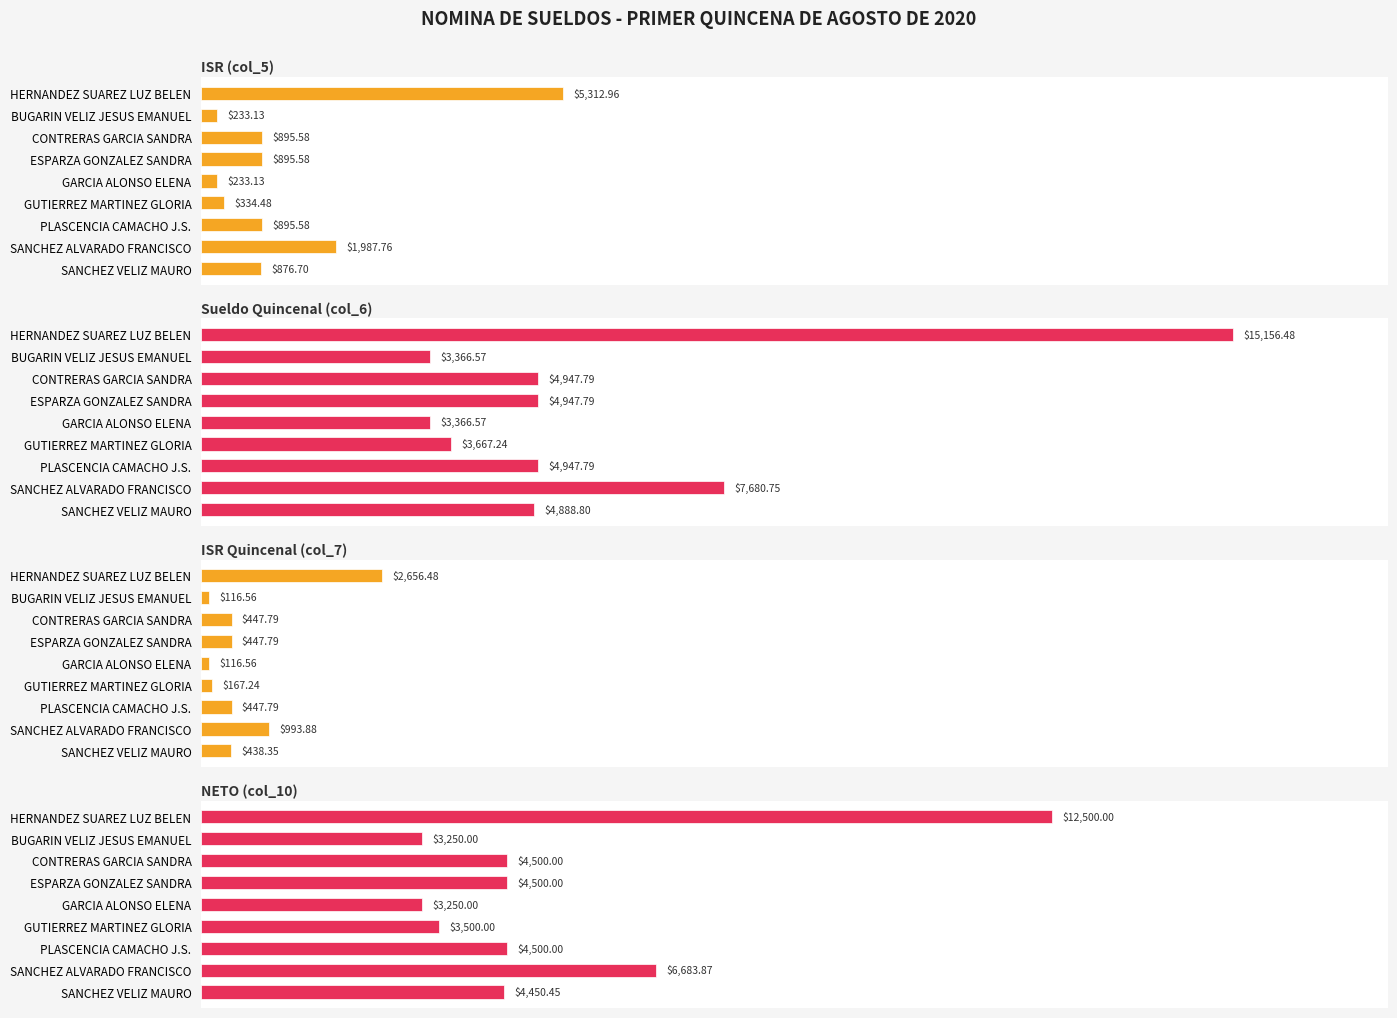

What is the highest value of the ISR (col_5) series?

5313.0